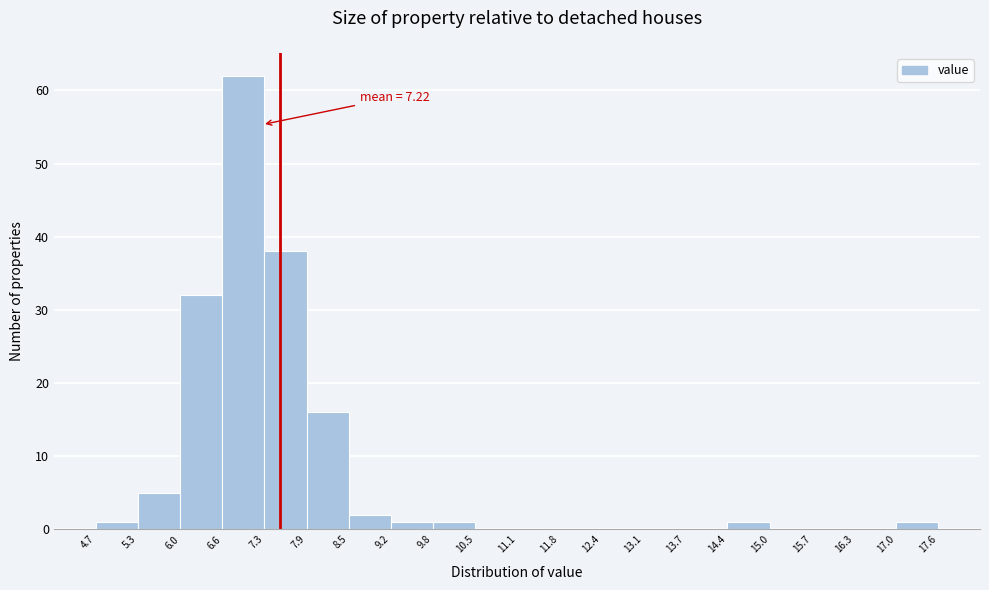

Over which range of the x-axis is the bar tallest?

6.6 to 7.3